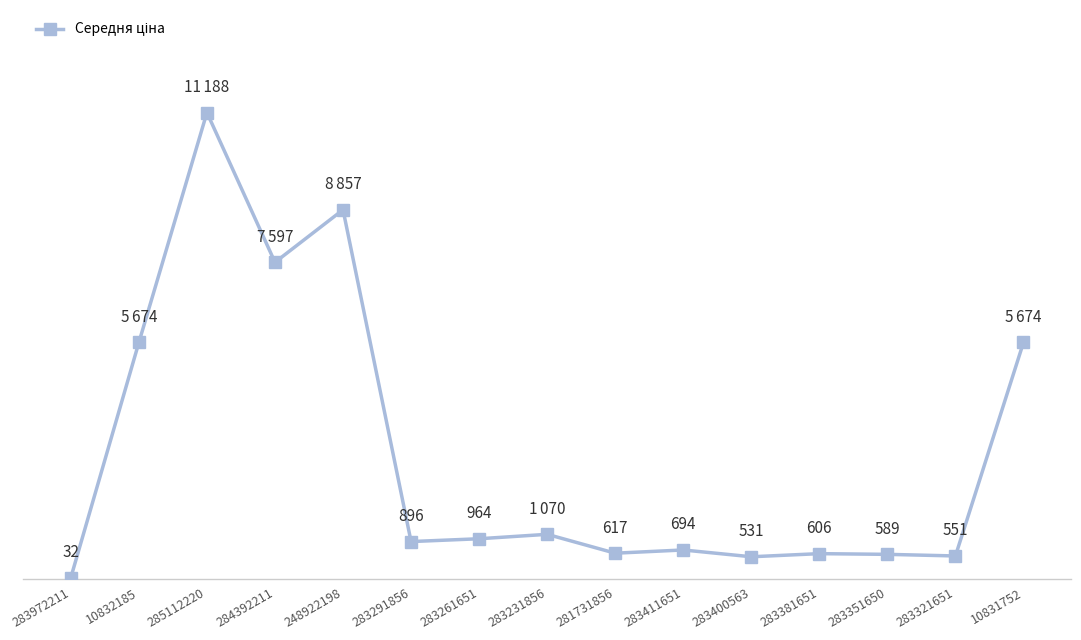

True or false: there are more than 0 points higher than both neighbors.

True